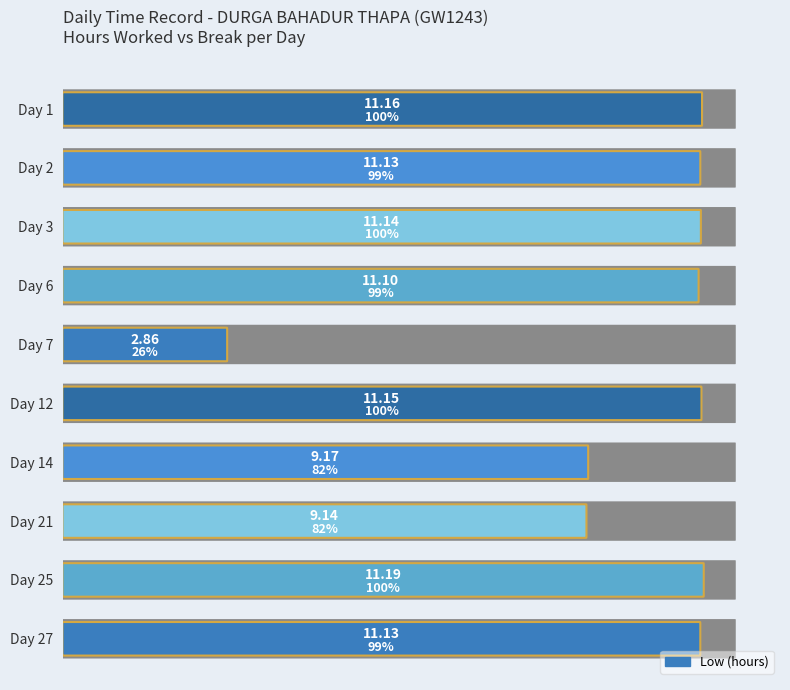

Which category has the highest value in the Low (hours) series?

Day 25